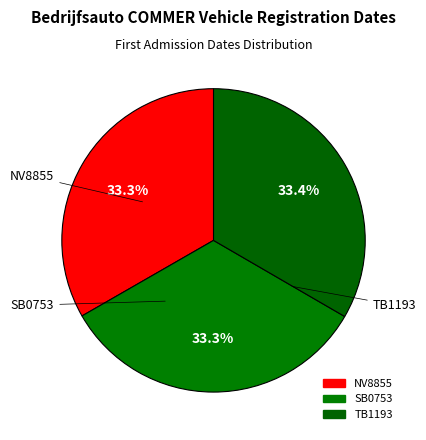

Does NV8855 account for over 50% of the chart?

No